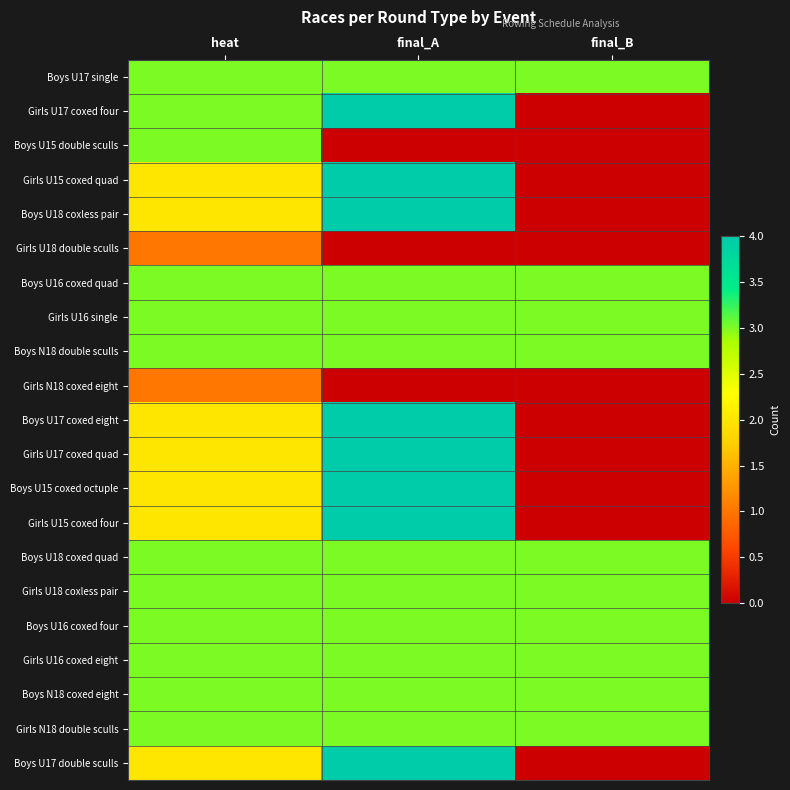

Which has a higher value, final_A or heat?

final_A